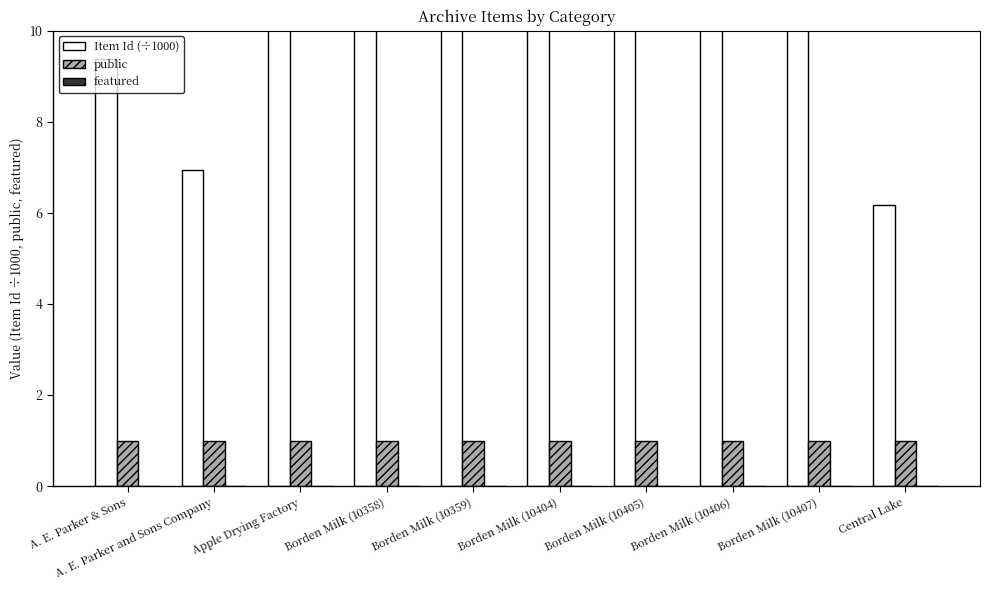

At which label is Item Id (÷1000) closest to 8?

A. E. Parker and Sons Company